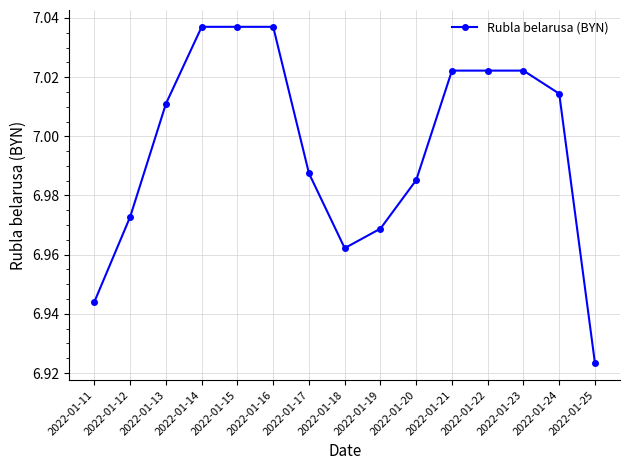

Which has a higher value, 2022-01-13 or 2022-01-17?

2022-01-13